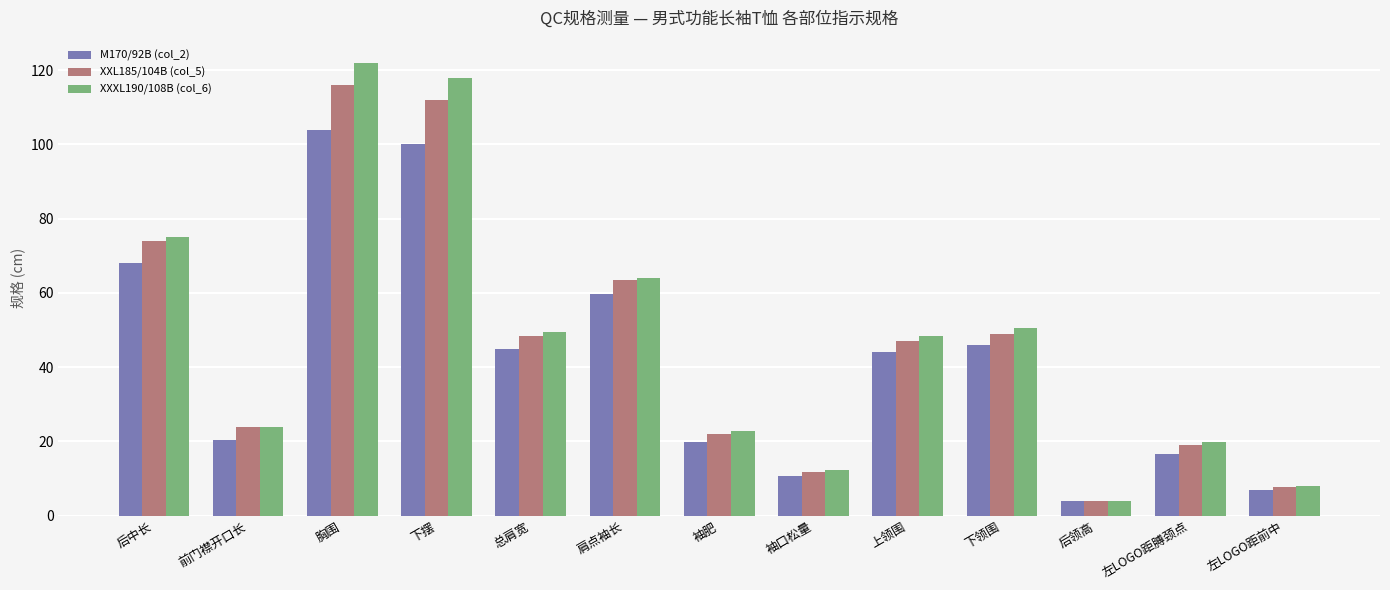

Reading left to right, transcribe all the data shown in this chart.

M170/92B (col_2): 后中长=68.0	前门襟开口长=20.5	胸围=104.0	下摆=100.0	总肩宽=44.8	肩点袖长=59.8	袖肥=19.8	袖口松量=10.6	上领围=44.0	下领围=46.0	后领高=4.0	左LOGO距膊颈点=16.7	左LOGO距前中=6.8
XXL185/104B (col_5): 后中长=74.0	前门襟开口长=24.0	胸围=116.0	下摆=112.0	总肩宽=48.4	肩点袖长=63.4	袖肥=21.9	袖口松量=11.8	上领围=47.0	下领围=49.0	后领高=4.0	左LOGO距膊颈点=19.1	左LOGO距前中=7.7
XXXL190/108B (col_6): 后中长=75.0	前门襟开口长=24.0	胸围=122.0	下摆=118.0	总肩宽=49.6	肩点袖长=64.0	袖肥=22.7	袖口松量=12.4	上领围=48.5	下领围=50.5	后领高=4.0	左LOGO距膊颈点=19.9	左LOGO距前中=8.0